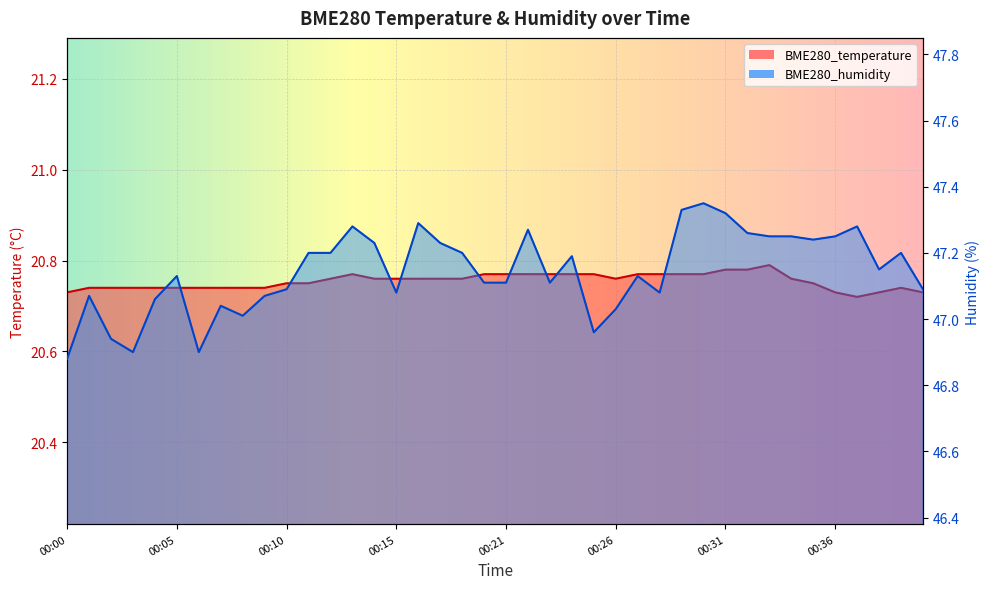

Rank the series by their maximum value, from highest to lowest.

BME280_humidity, BME280_temperature